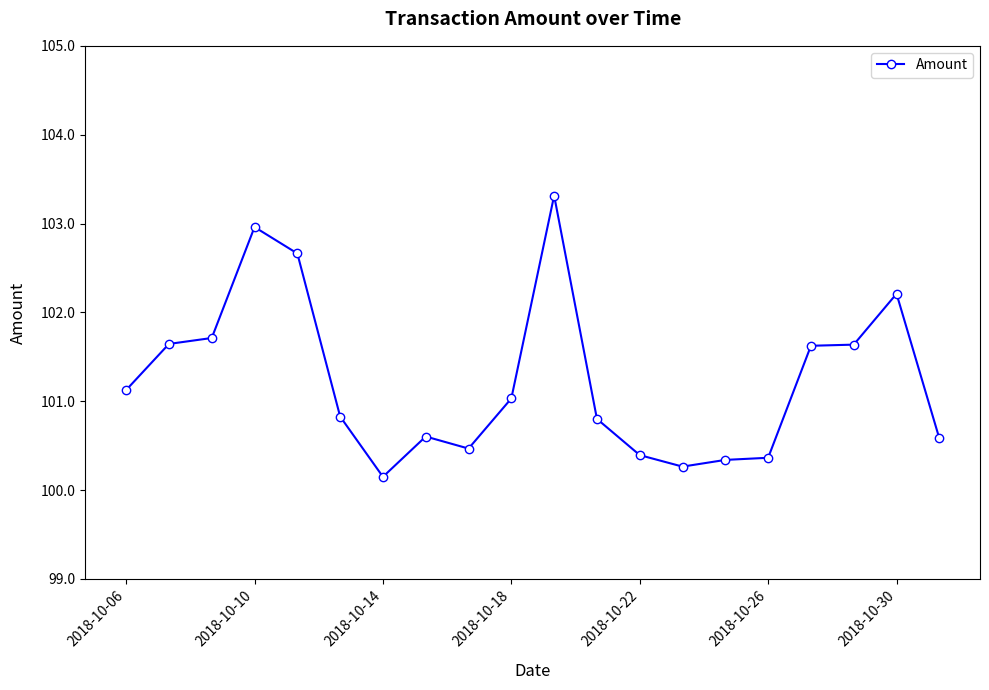

How many lines are shown in the chart?

1